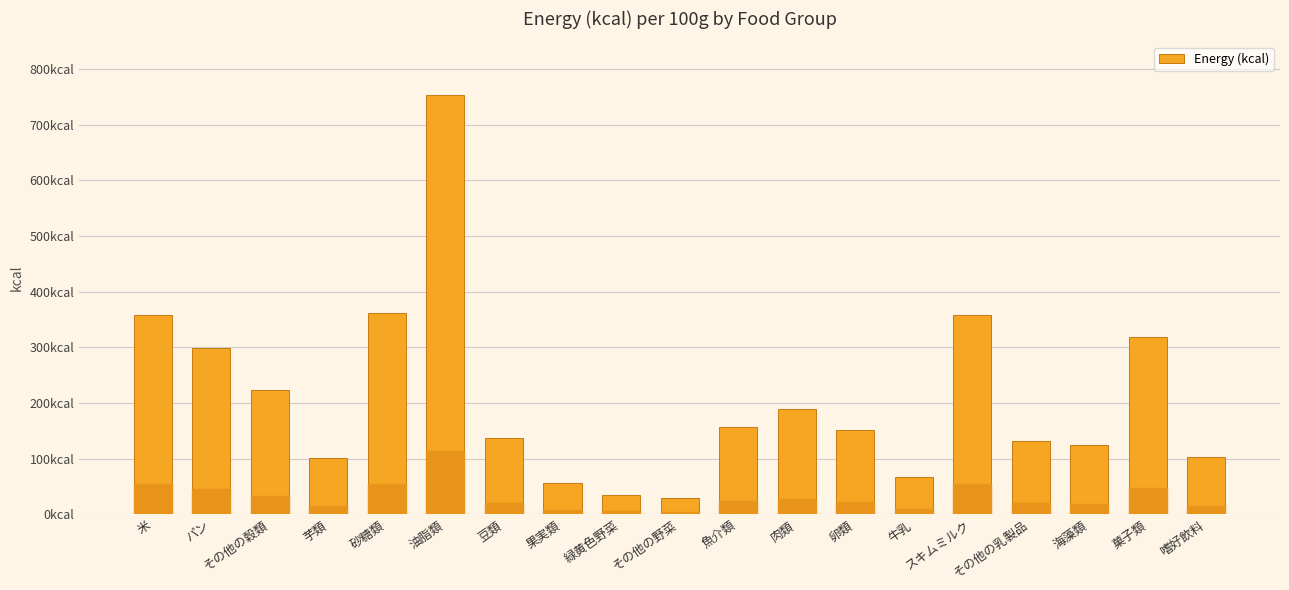

Reading right to left, extract all data points from this chart.

103	318	125	132	359	67	152	189	157	30	34	57	138	754	361	101	223	299	358